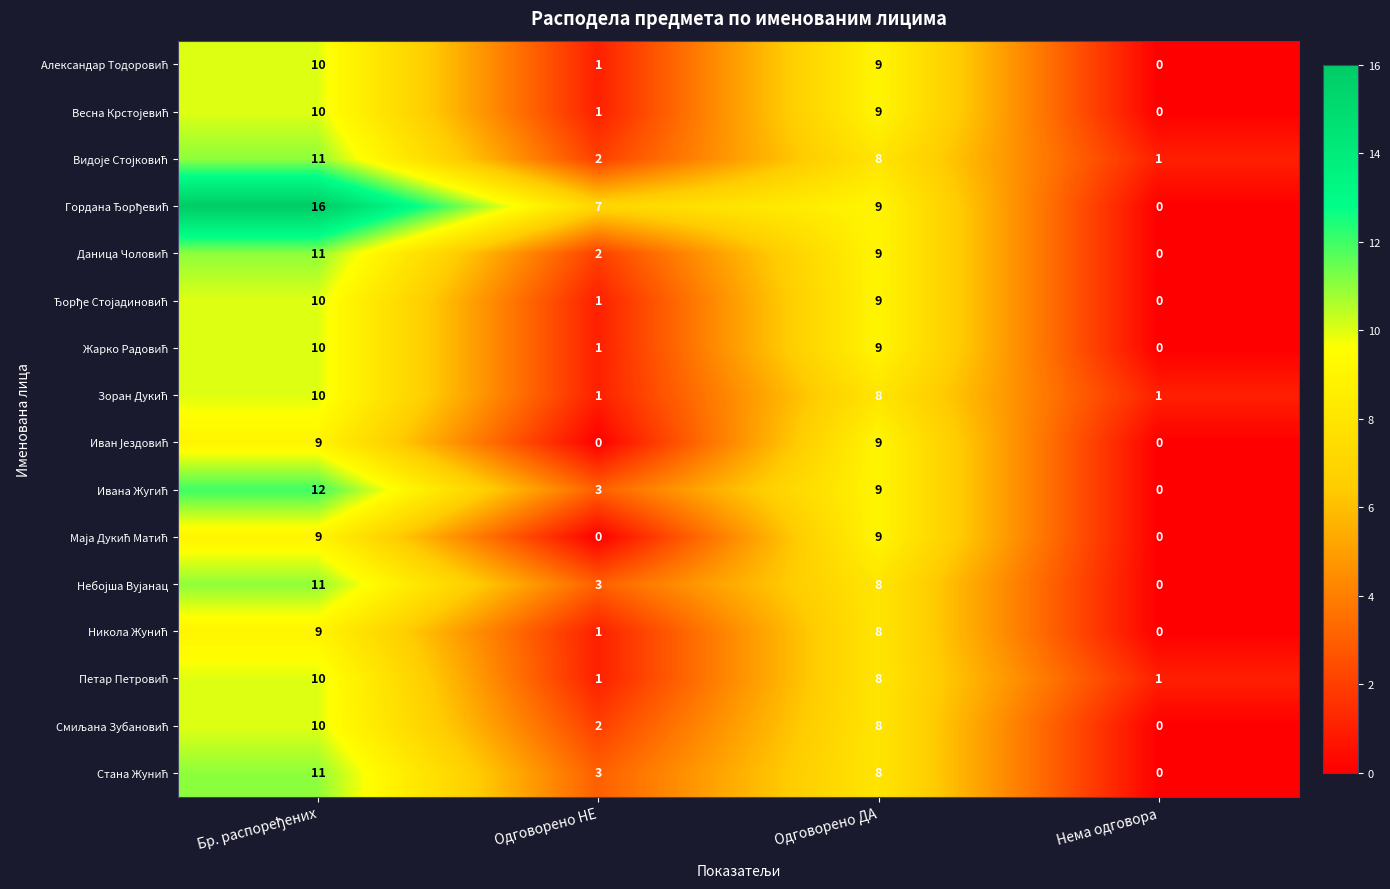

What is the maximum value shown in the chart?

16